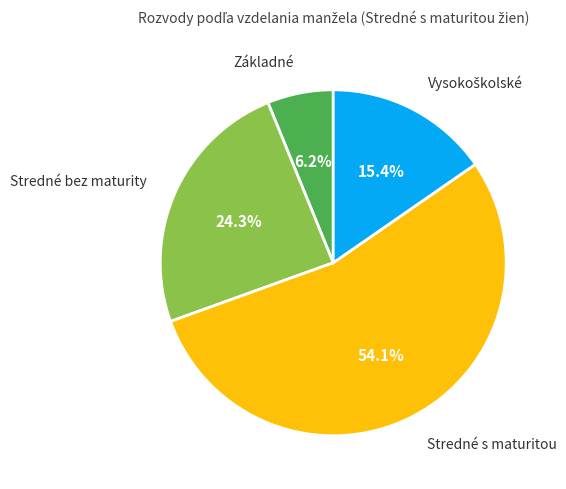

To the nearest percent, what portion does Stredné s maturitou represent?

54%